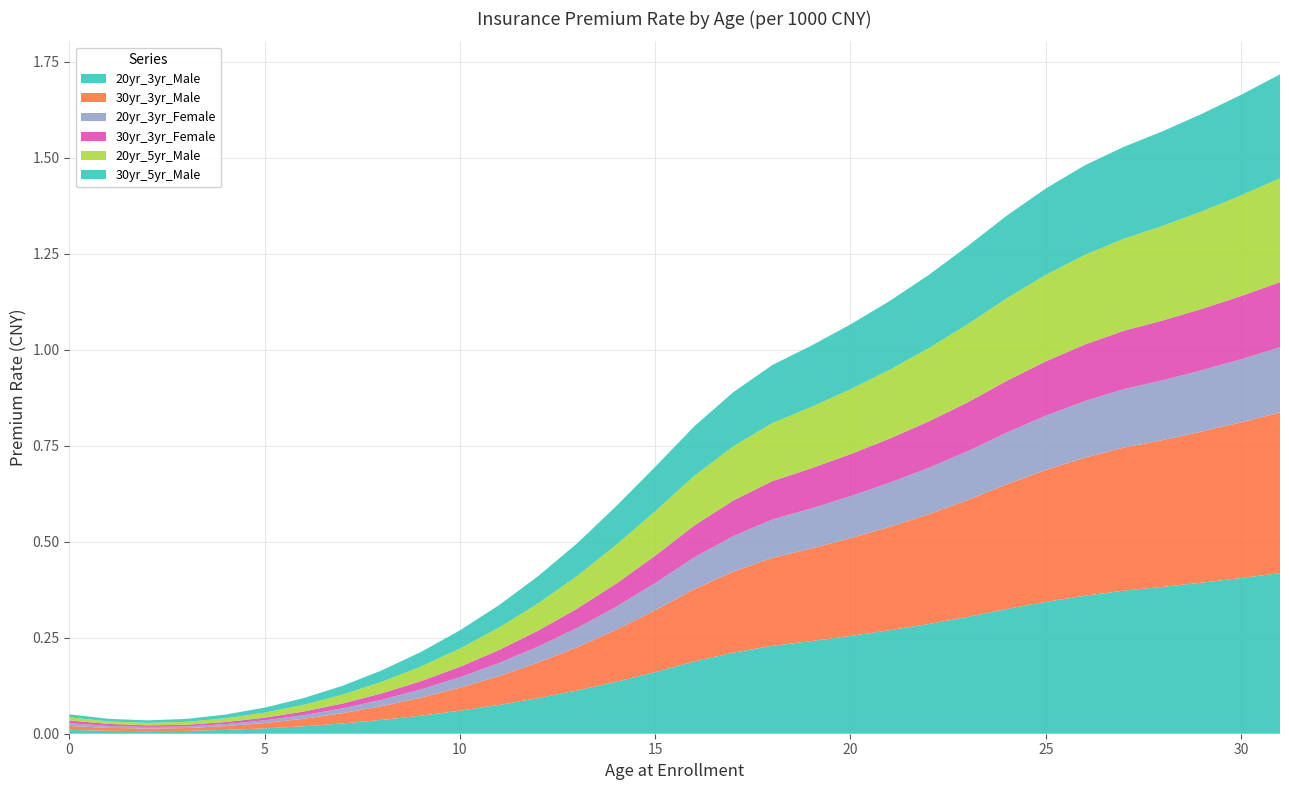

Reading right to left, extract all data points from this chart.

20yr_3yr_Male: 0.4	0.4	0.4	0.4	0.4	0.4	0.3	0.3	0.3	0.3	0.3	0.3	0.2	0.2	0.2	0.2	0.2	0.1	0.1	0.1	0.1	0.1	0.0	0.0	0.0	0.0	0.0	0.0	0.0	0.0	0.0	0.0
30yr_3yr_Male: 0.4	0.4	0.4	0.4	0.4	0.4	0.3	0.3	0.3	0.3	0.3	0.3	0.2	0.2	0.2	0.2	0.2	0.1	0.1	0.1	0.1	0.1	0.0	0.0	0.0	0.0	0.0	0.0	0.0	0.0	0.0	0.0
20yr_3yr_Female: 0.2	0.2	0.2	0.2	0.2	0.1	0.1	0.1	0.1	0.1	0.1	0.1	0.1	0.1	0.1	0.1	0.1	0.1	0.1	0.0	0.0	0.0	0.0	0.0	0.0	0.0	0.0	0.0	0.0	0.0	0.0	0.0
30yr_3yr_Female: 0.2	0.2	0.2	0.2	0.2	0.1	0.1	0.1	0.1	0.1	0.1	0.1	0.1	0.1	0.1	0.1	0.1	0.1	0.1	0.0	0.0	0.0	0.0	0.0	0.0	0.0	0.0	0.0	0.0	0.0	0.0	0.0
20yr_5yr_Male: 0.3	0.3	0.3	0.2	0.2	0.2	0.2	0.2	0.2	0.2	0.2	0.2	0.2	0.2	0.1	0.1	0.1	0.1	0.1	0.1	0.1	0.0	0.0	0.0	0.0	0.0	0.0	0.0	0.0	0.0	0.0	0.0
30yr_5yr_Male: 0.3	0.3	0.3	0.2	0.2	0.2	0.2	0.2	0.2	0.2	0.2	0.2	0.2	0.2	0.1	0.1	0.1	0.1	0.1	0.1	0.1	0.0	0.0	0.0	0.0	0.0	0.0	0.0	0.0	0.0	0.0	0.0